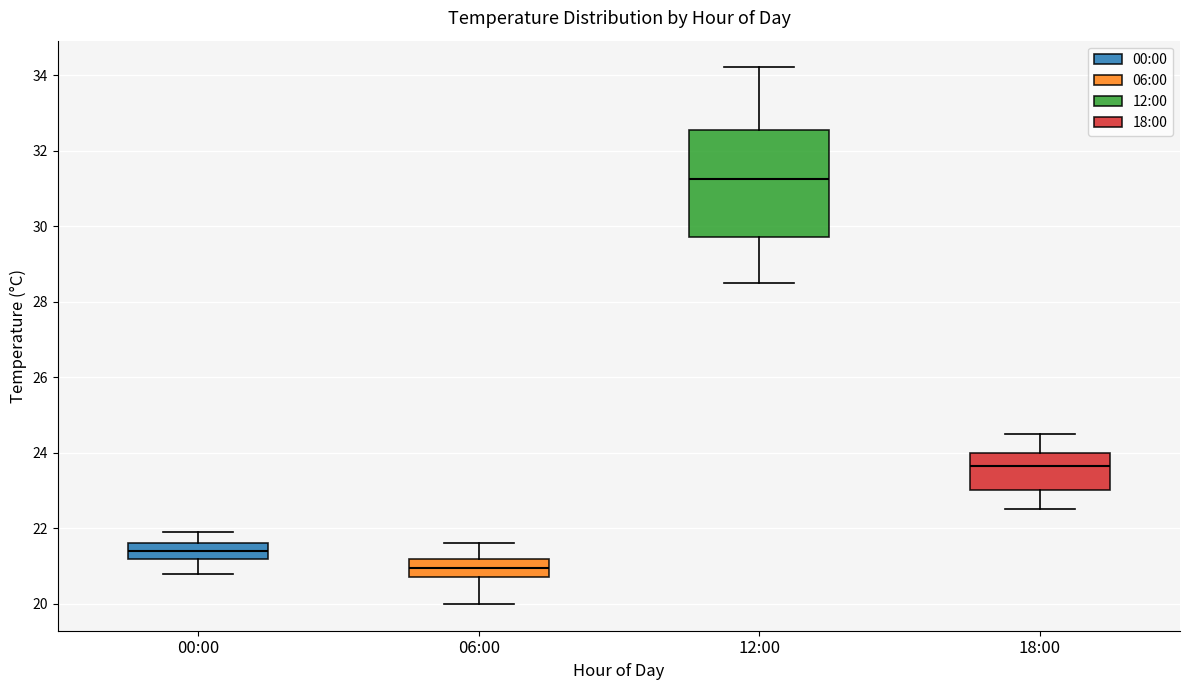

Reading left to right, read every box against the y-axis: the position of its median line, the range the box covers, and the ends of its whiskers. The values are not printed on the chart, so give them approximately, as read against the axis.

00:00: median 21.4, box 21.2 to 21.6, whiskers 20.8 to 22.0
06:00: median 21.0, box 20.8 to 21.2, whiskers 20.0 to 21.6
12:00: median 31.2, box 29.8 to 32.6, whiskers 28.6 to 34.2
18:00: median 23.6, box 23.0 to 24.0, whiskers 22.6 to 24.6